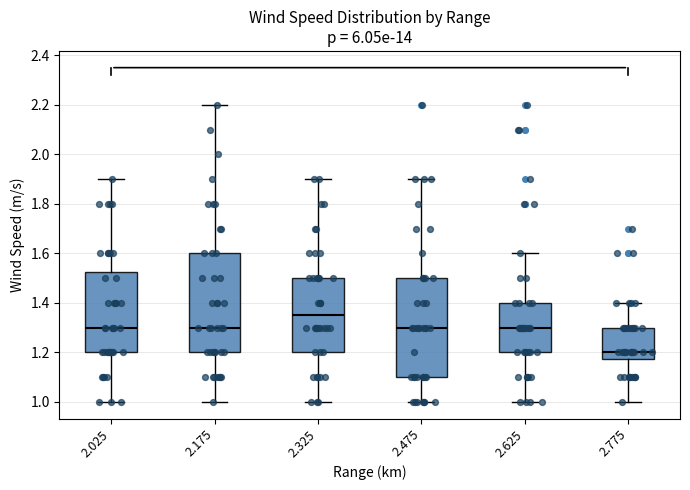

Which box's median line is the highest?

2.325